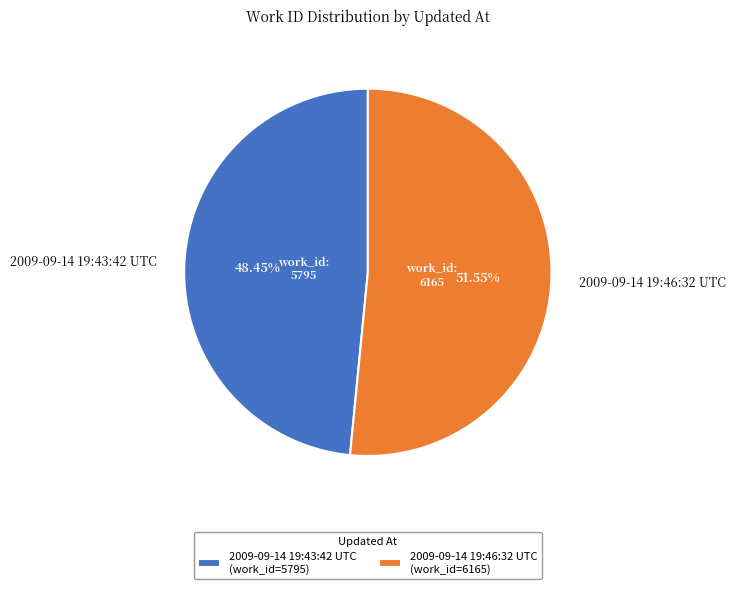

What is the smallest slice in the pie chart?

2009-09-14 19:43:42 UTC